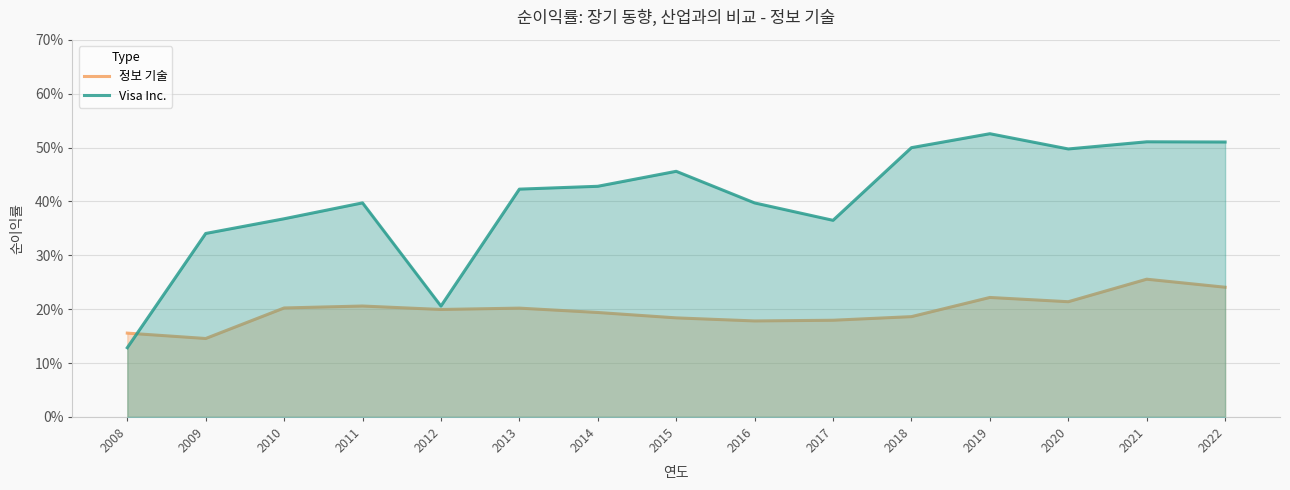

The value of 정보 기술 at 2017 is 0.2. True or false?

True